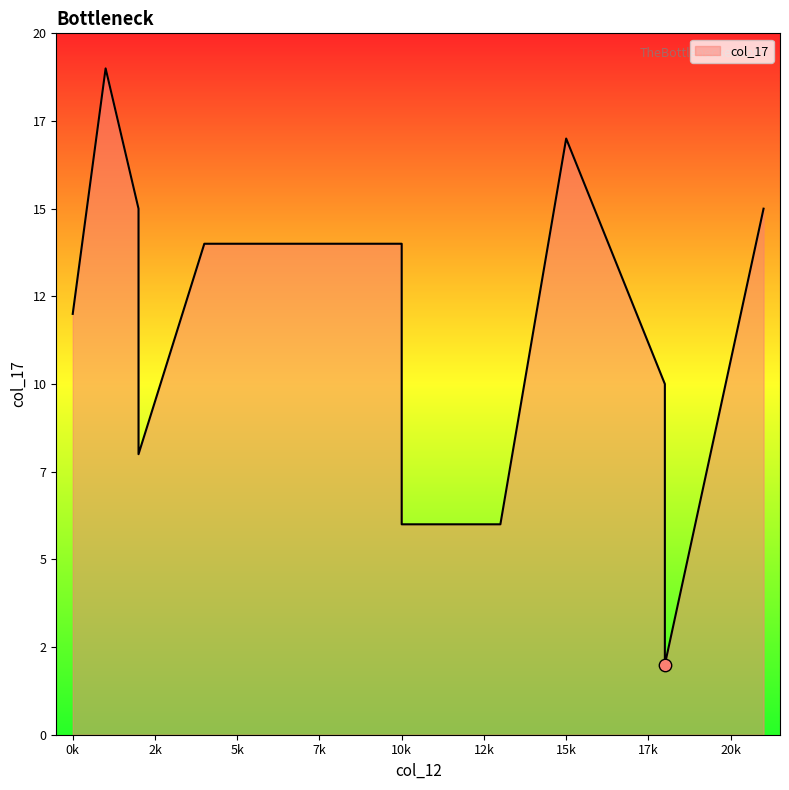

Which has a higher value, 2 or 15?

15